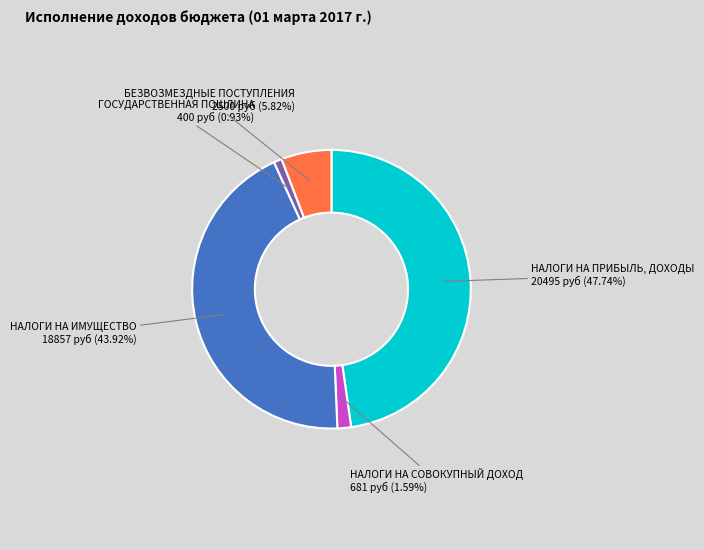

Which slice is the largest?

НАЛОГИ НА ПРИБЫЛЬ, ДОХОДЫ